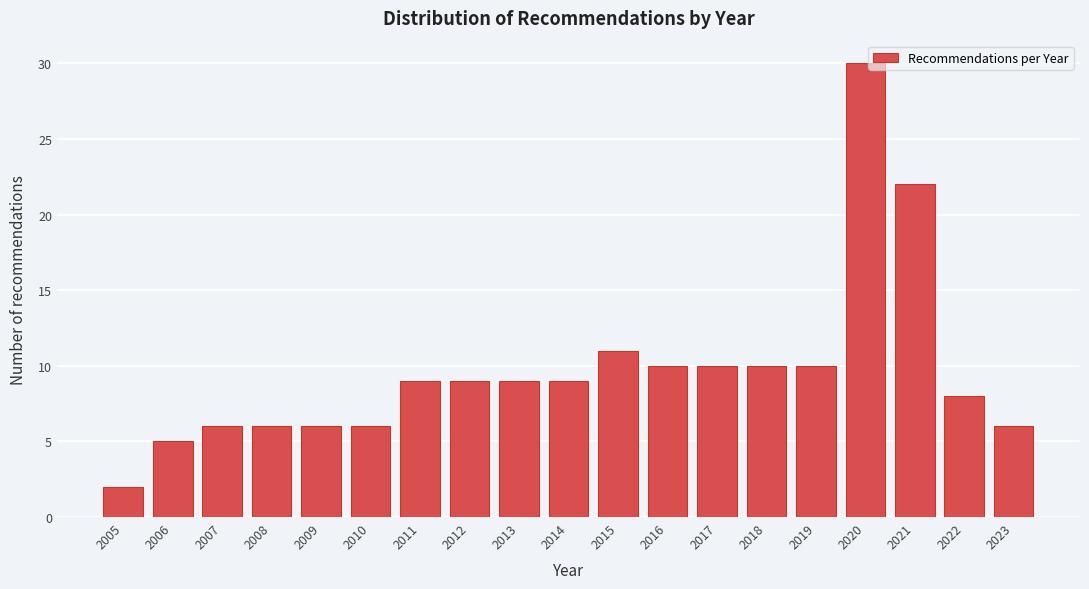

Reading left to right, what are all the values shown in this chart?

2	5	6	6	6	6	9	9	9	9	11	10	10	10	10	30	22	8	6